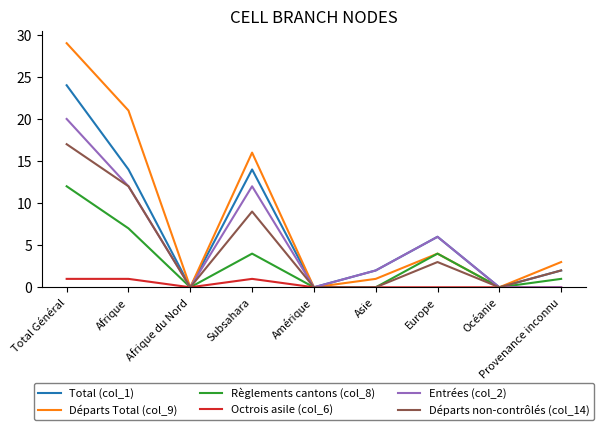

Reading left to right, list all the values displayed in this chart.

Total (col_1): 24	14	0	14	0	2	6	0	2
Départs Total (col_9): 29	21	0	16	0	1	4	0	3
Règlements cantons (col_8): 12	7	0	4	0	0	4	0	1
Octrois asile (col_6): 1	1	0	1	0	0	0	0	0
Entrées (col_2): 20	12	0	12	0	2	6	0	0
Départs non-contrôlés (col_14): 17	12	0	9	0	0	3	0	2